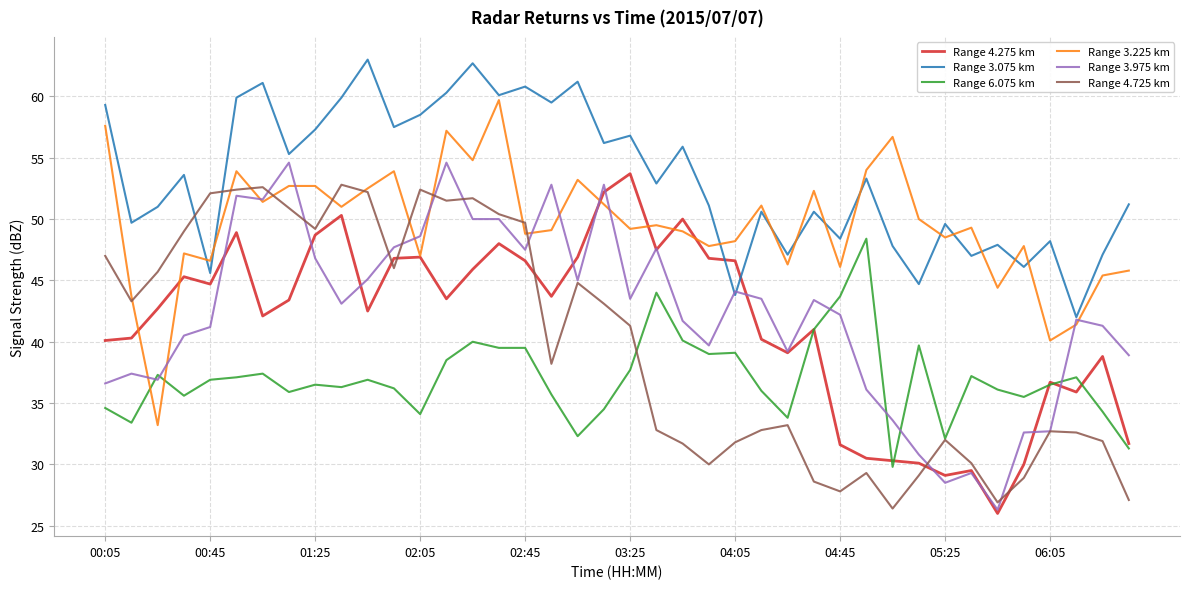

True or false: Range 3.075 km and Range 6.075 km cross at least once.

False